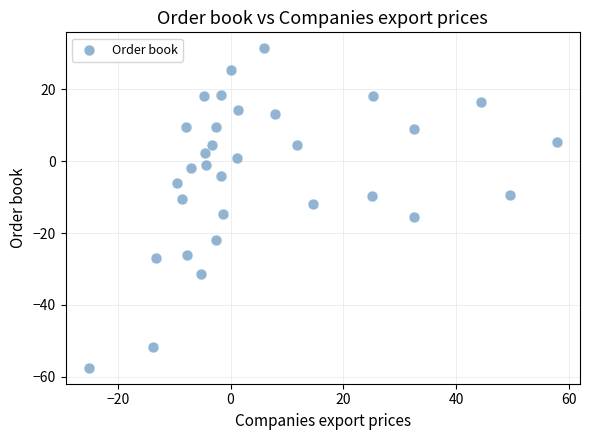

What is the range of X values (max minus min)?

82.9